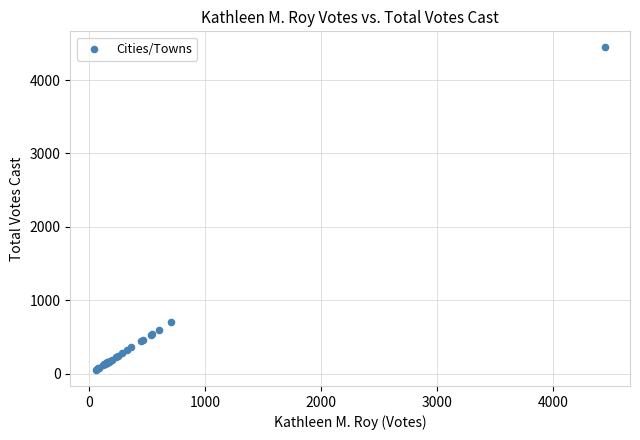

What Y value in the scatter plot is closest to 2249?

702